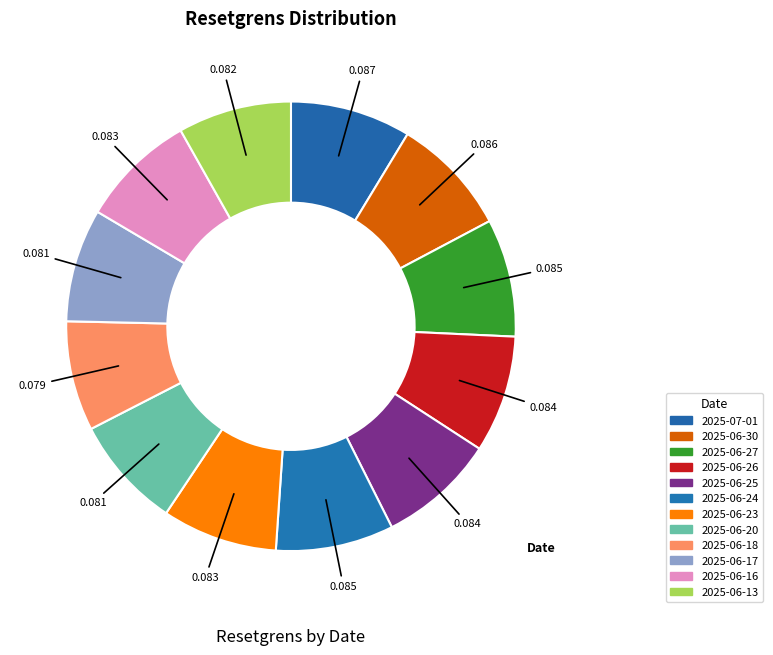

To the nearest percent, what percentage of the pie is 2025-06-25?

8%